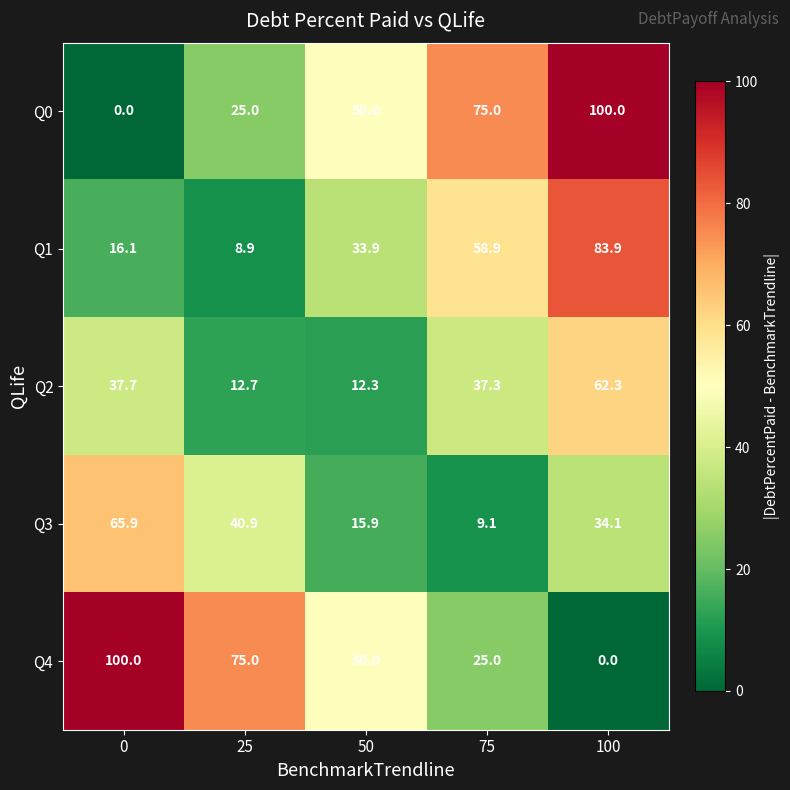

What is the difference between the maximum and second lowest values in the Q0 series?

75.0